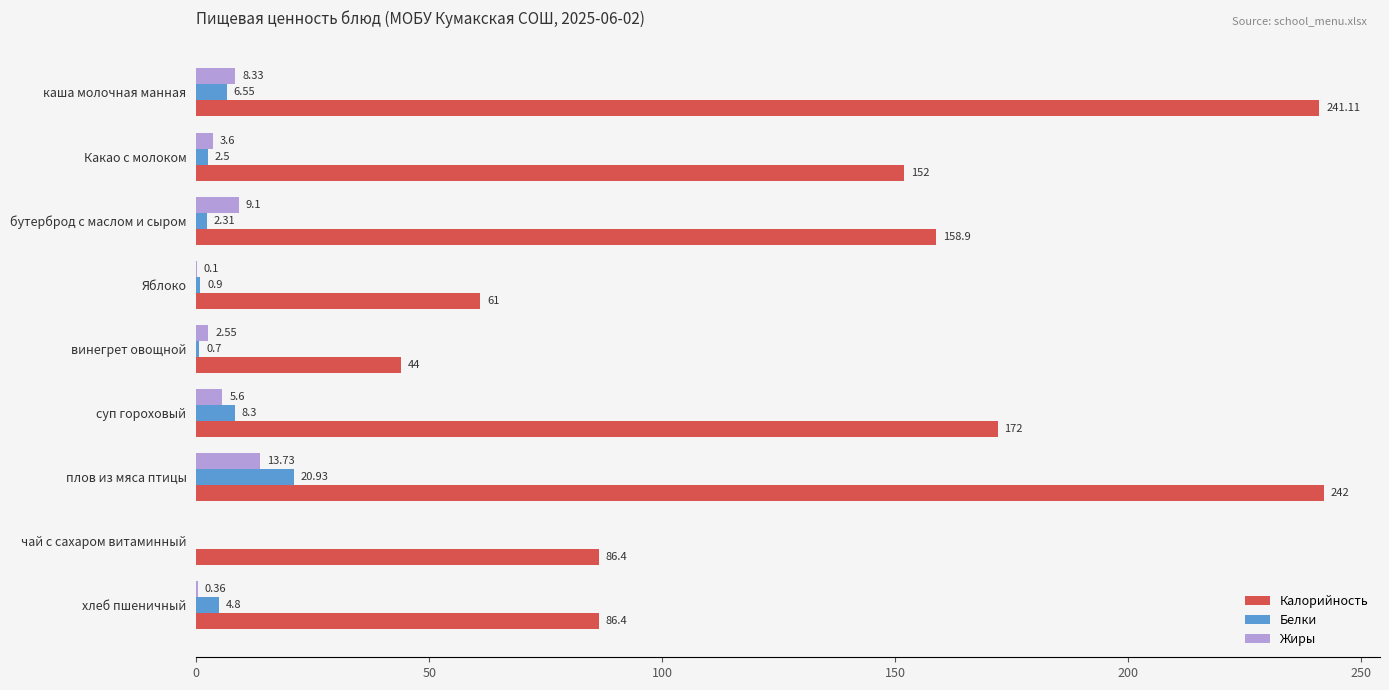

What is the sum of all Белки values?

47.0